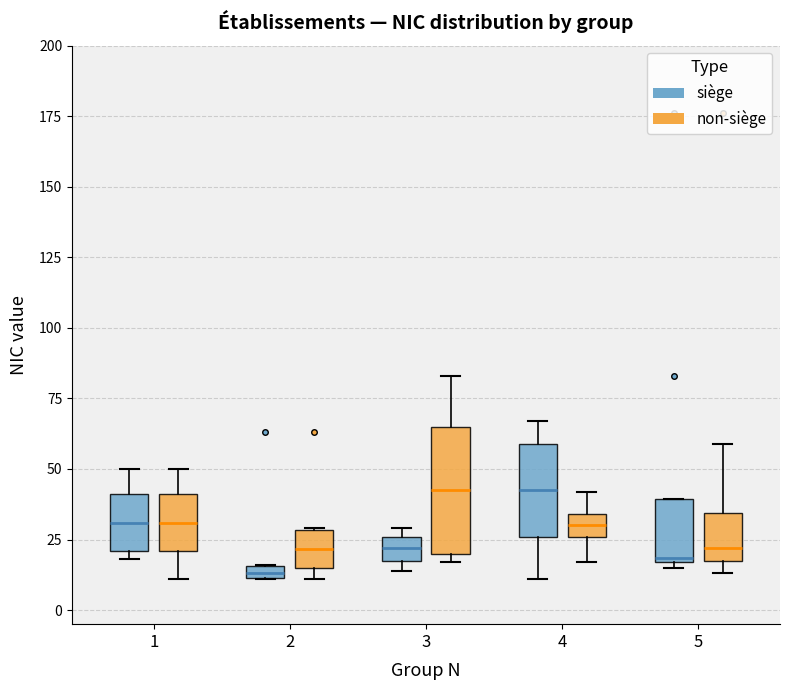

Which box is the tallest, from its lower edge to its upper edge?

3 (non-siège)